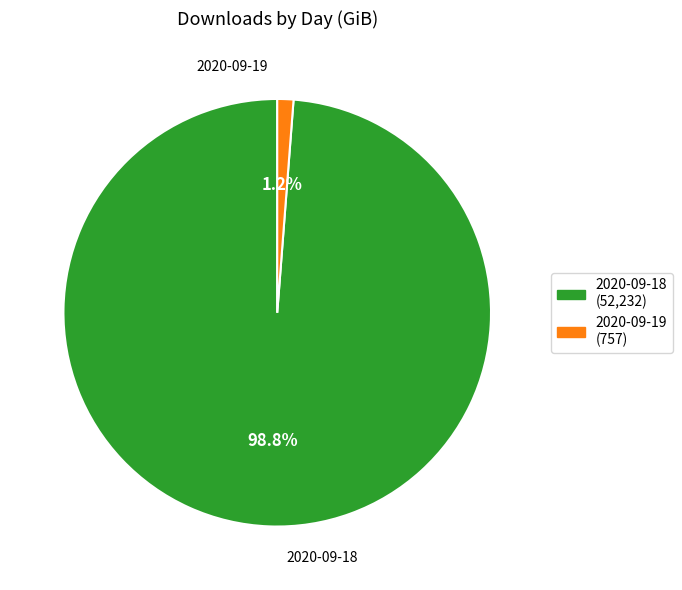

What is the largest slice in the pie chart?

2020-09-18